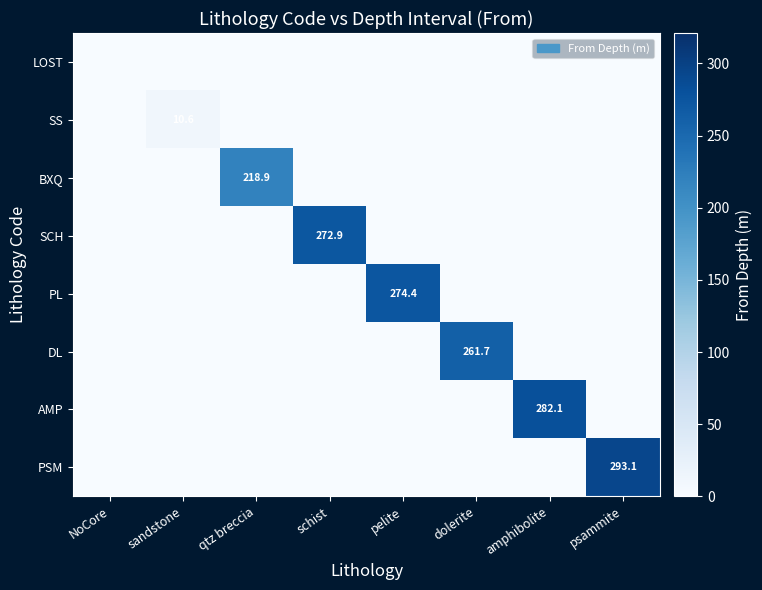

At how many categories does at least one series exceed 116?

6